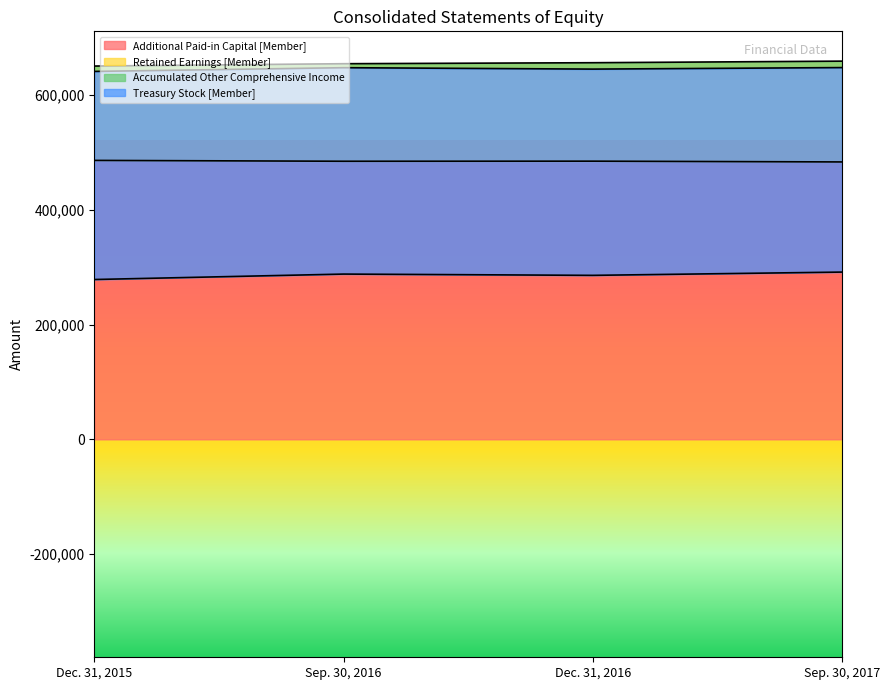

List the labels in order of Additional Paid-in Capital [Member] value, largest first.

Dec. 31, 2015, Dec. 31, 2016, Sep. 30, 2016, Sep. 30, 2017